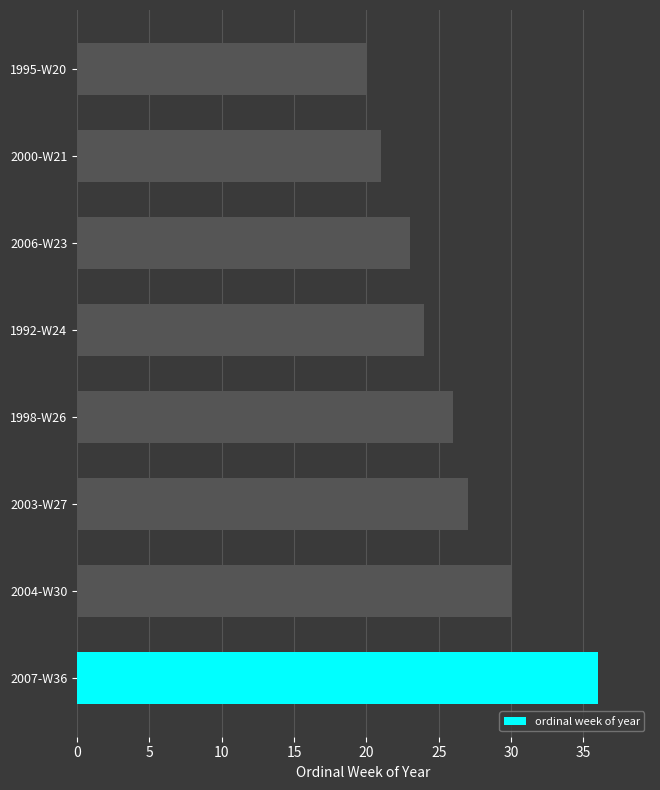

How many data points does each series have?

8